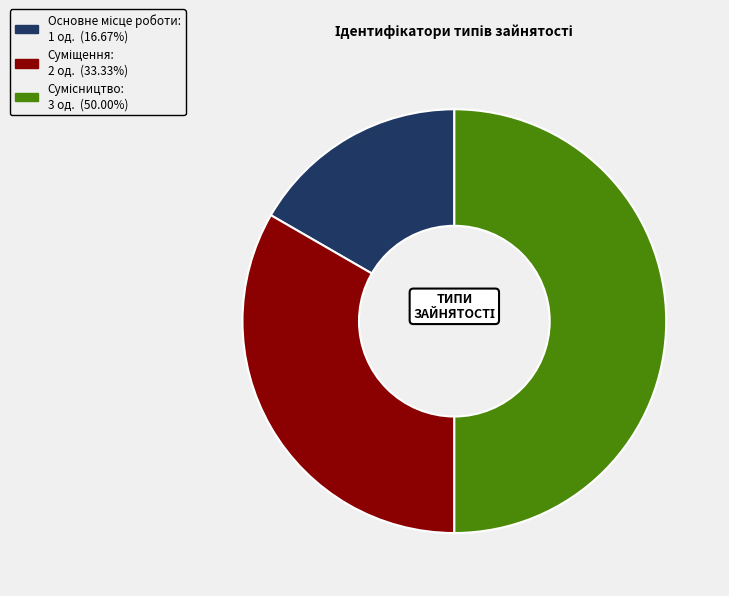

Count the number of slices in the pie.

3